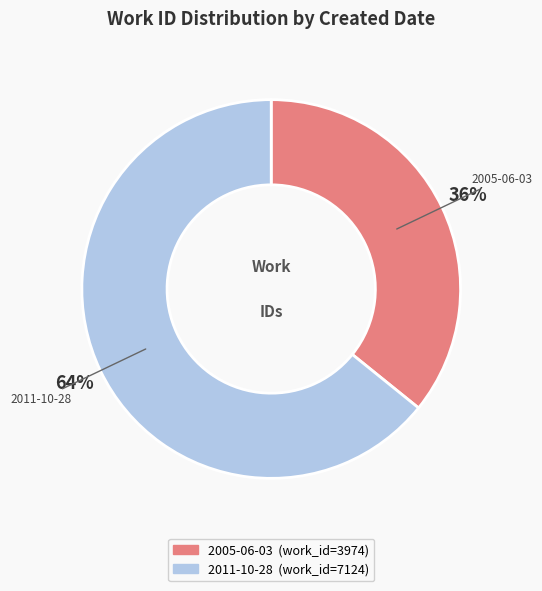

Do 2011-10-28 and 2005-06-03 together represent more than half of the pie?

Yes